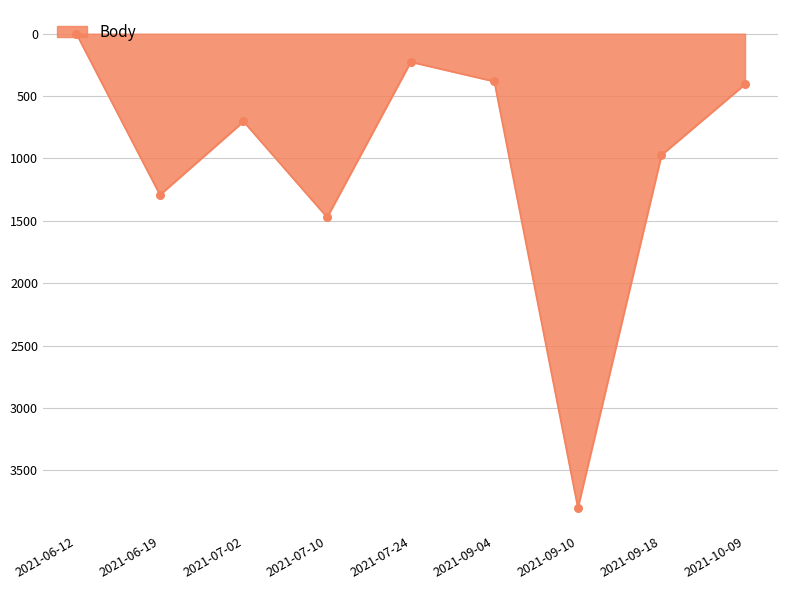

Approximately how many times larger is the value at 2021-07-02 compared to 2021-09-18?

0.7